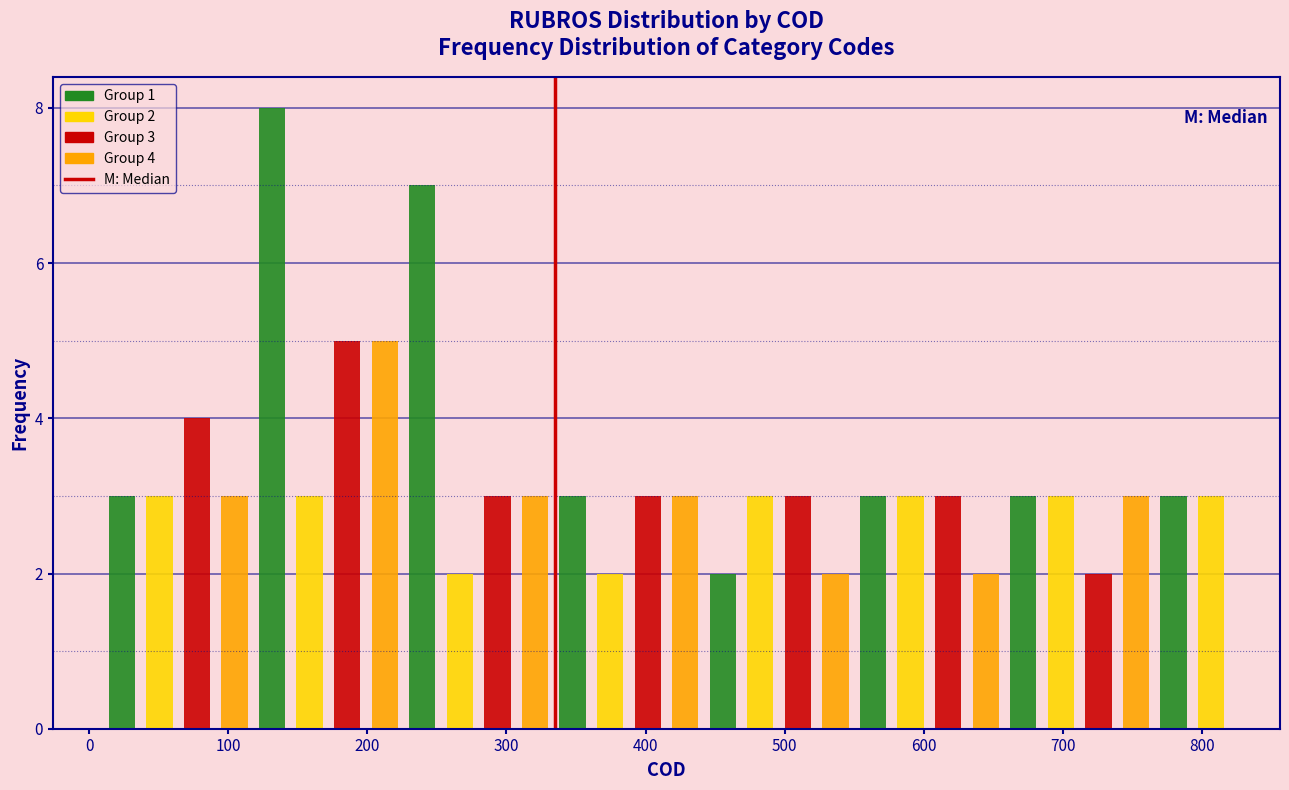

Around what value on the x-axis is the tallest bar? Give the approximate position of its centre, as read against the axis.

130